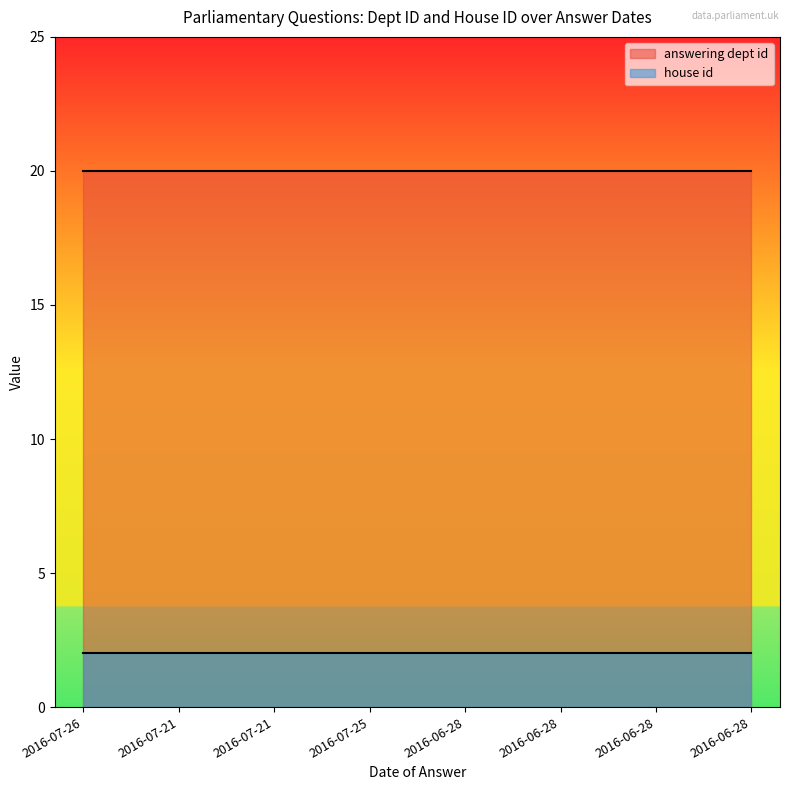

Between 2016-07-26 and 2016-06-28, which series saw the biggest shift?

answering dept id